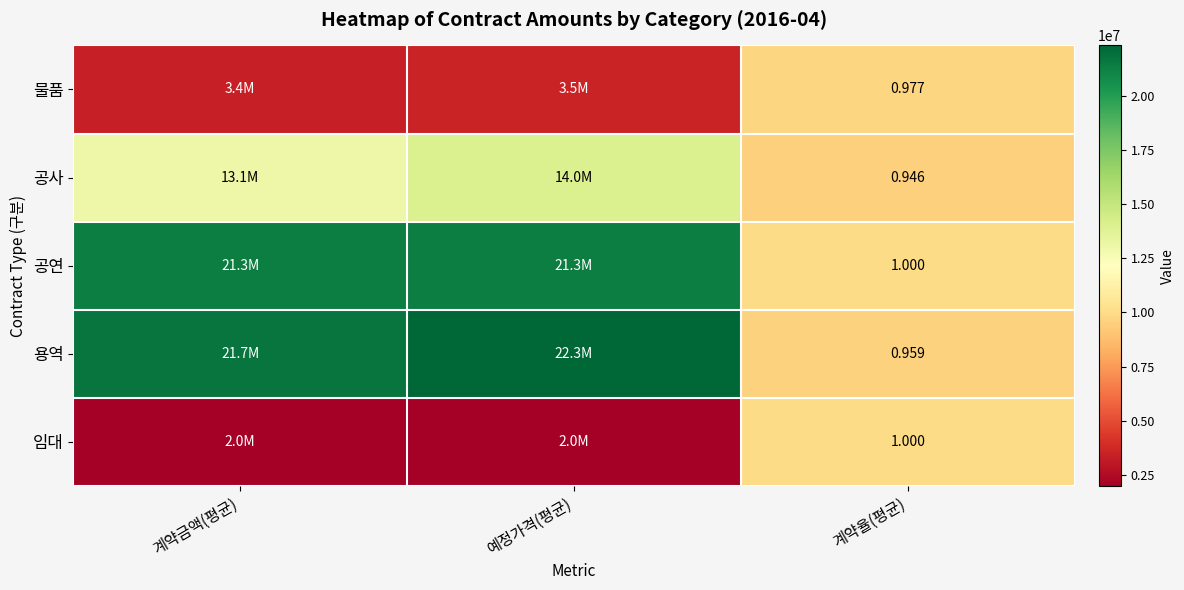

Is it true that 물품 equals 3515288.9 at 예정가격(평균)?

True